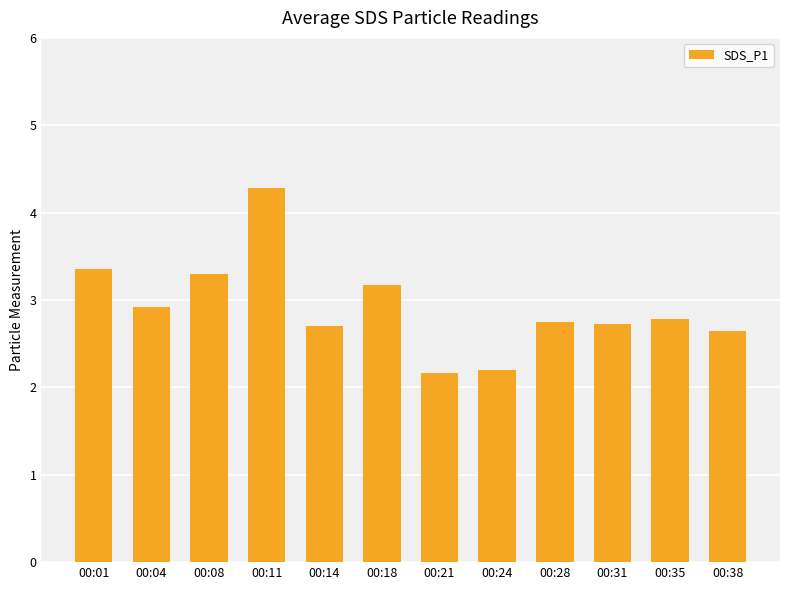

What is the average value?

2.9